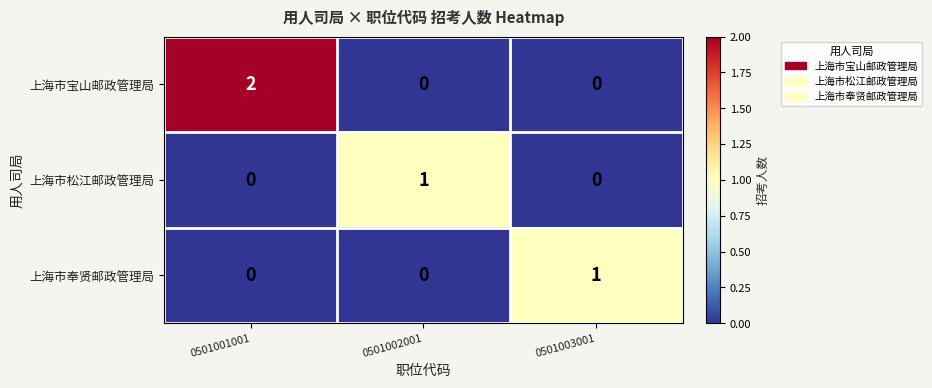

What is the maximum value shown in the chart?

2